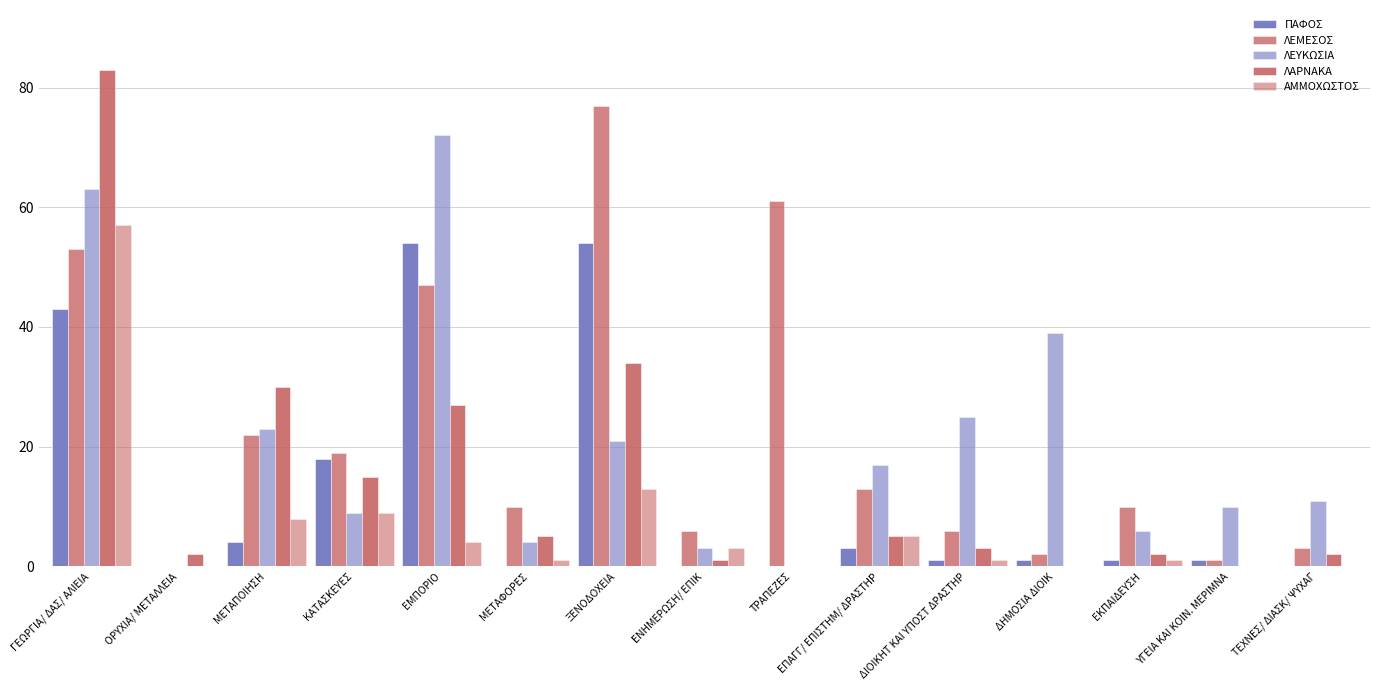

Reading left to right, what are all the values shown in this chart?

ΠΑΦΟΣ: 43	0	4	18	54	0	54	0	0	3	1	1	1	1	0
ΛΕΜΕΣΟΣ: 53	0	22	19	47	10	77	6	61	13	6	2	10	1	3
ΛΕΥΚΩΣΙΑ: 63	0	23	9	72	4	21	3	0	17	25	39	6	10	11
ΛΑΡΝΑΚΑ: 83	2	30	15	27	5	34	1	0	5	3	0	2	0	2
ΑΜΜΟΧΩΣΤΟΣ: 57	0	8	9	4	1	13	3	0	5	1	0	1	0	0